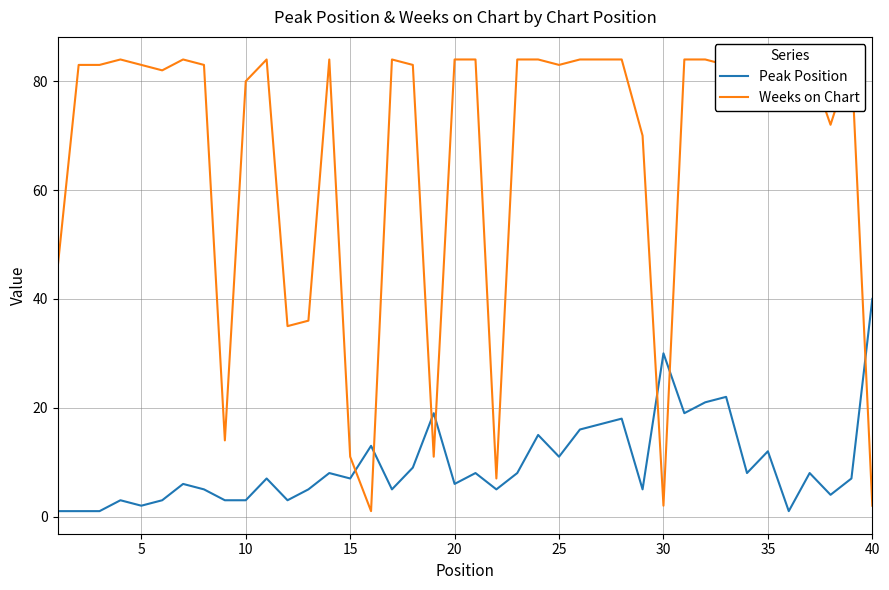

At which label does Peak Position reach its peak?

40